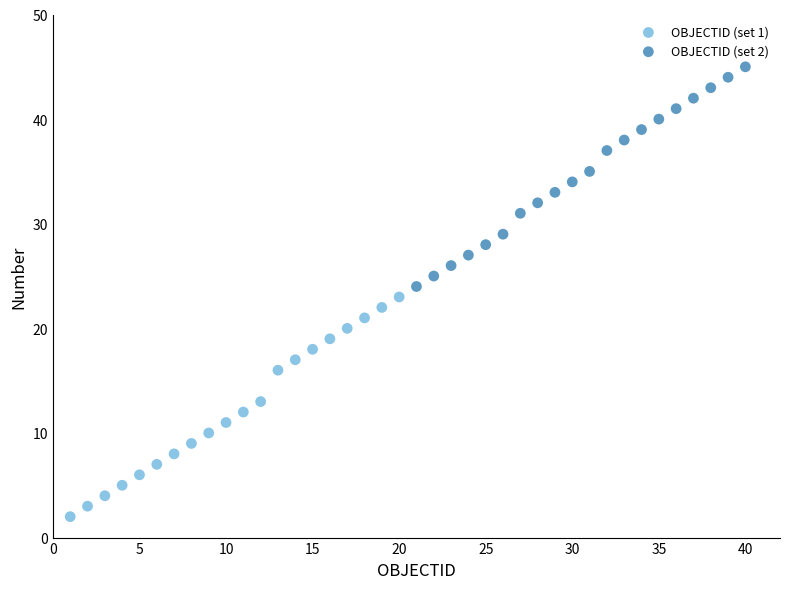

Which series contains the highest Y value?

OBJECTID (set 2)